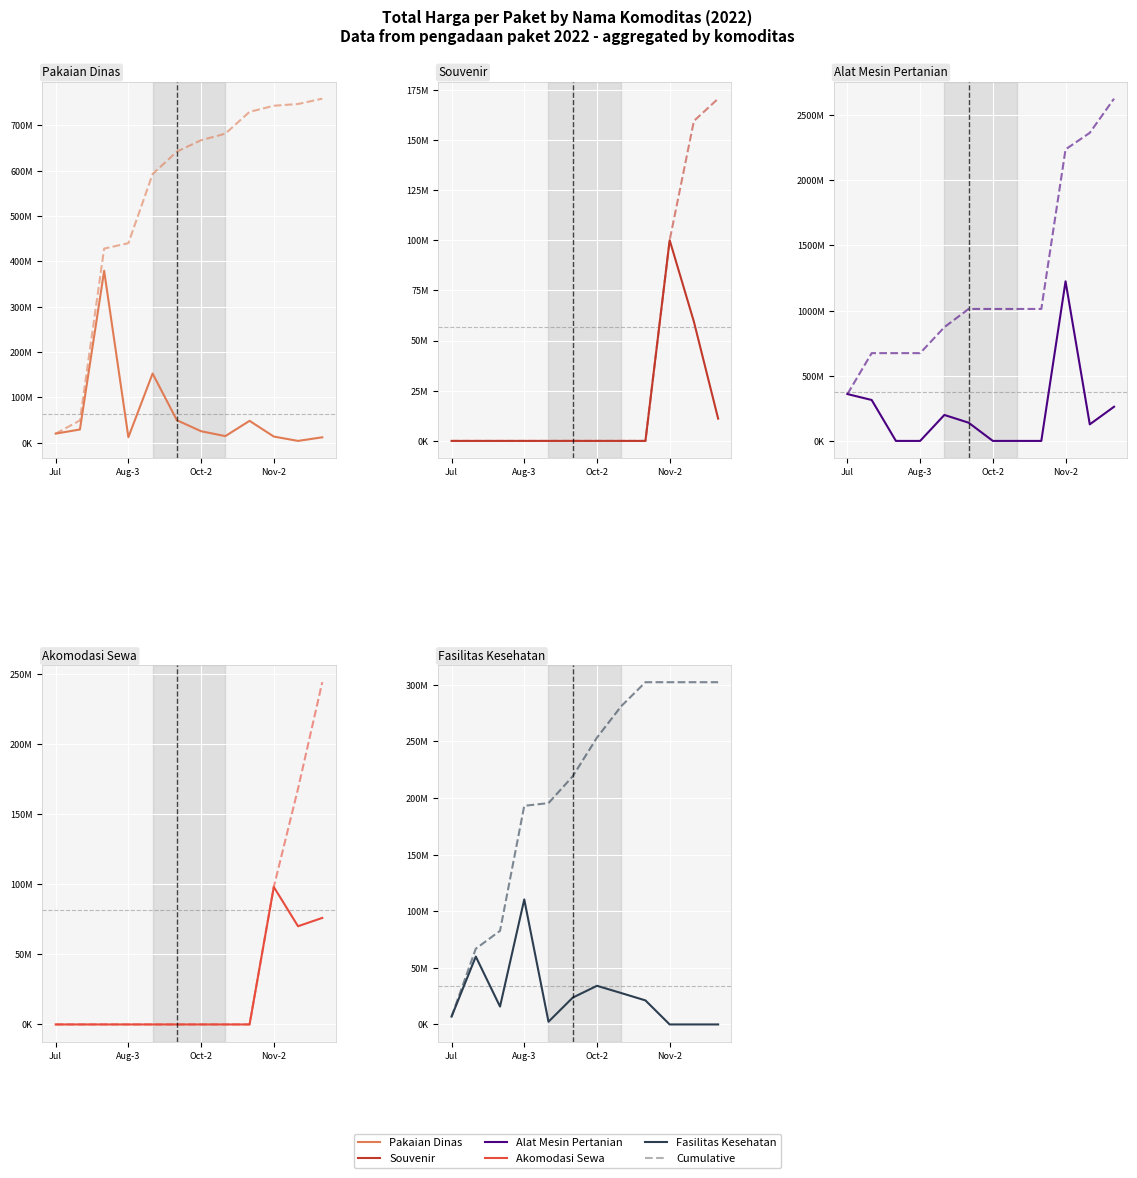

Does the chart display data point markers on the line(s)?

No